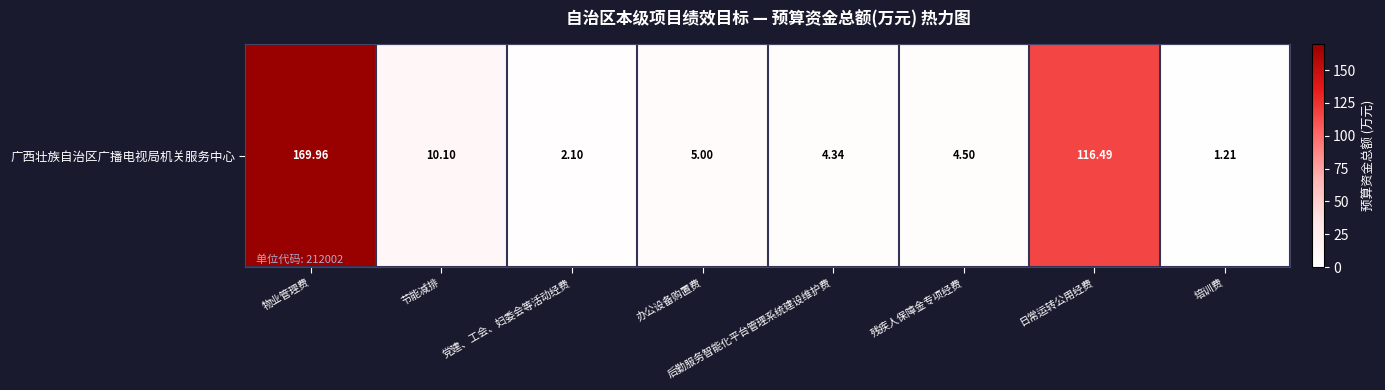

Rank the categories by value from highest to lowest.

物业管理费, 日常运转公用经费, 节能减排, 办公设备购置费, 残疾人保障金专项经费, 后勤服务智能化平台管理系统建设维护费, 党建、工会、妇委会等活动经费, 培训费